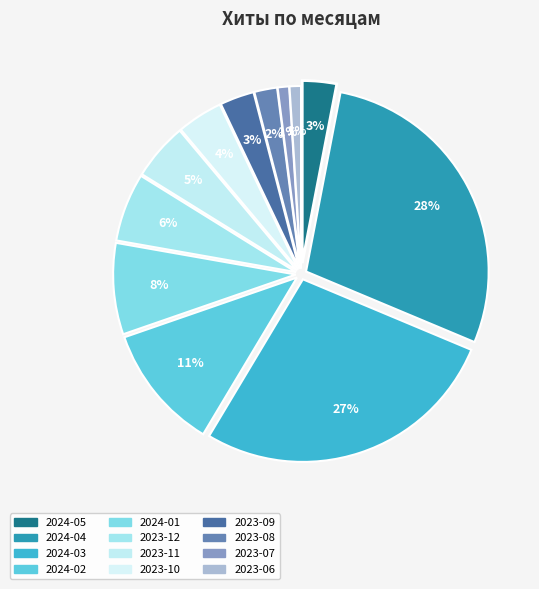

Is it true that 2024-01 is 21% of the pie?

False